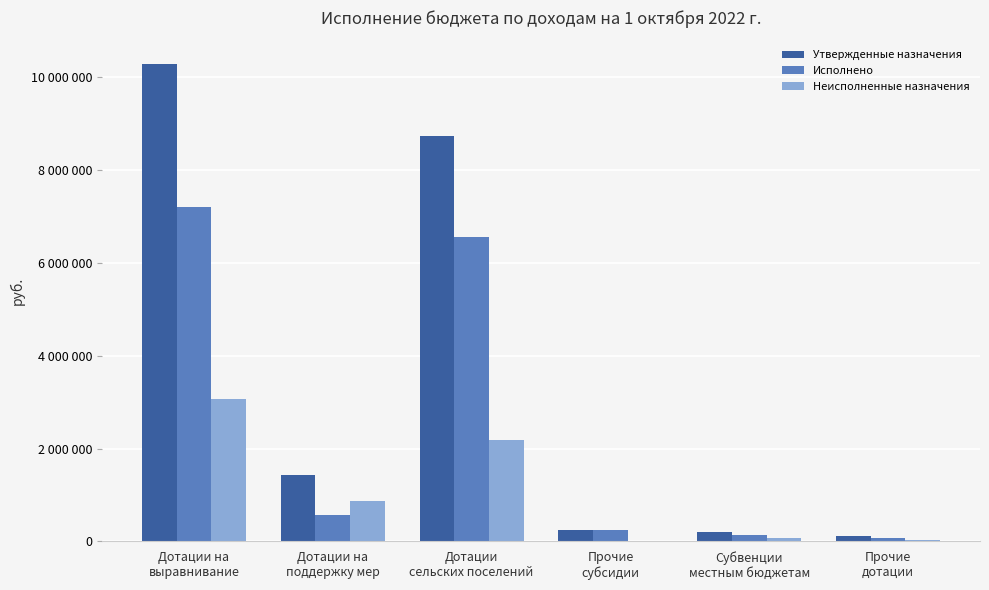

What is the smallest value displayed?

5647.0